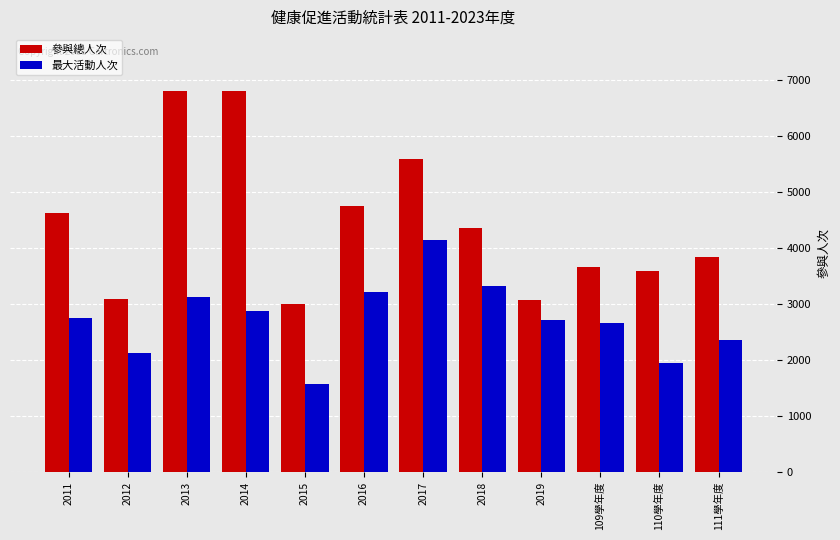

What is the difference between the highest and lowest values at 2011?

1887